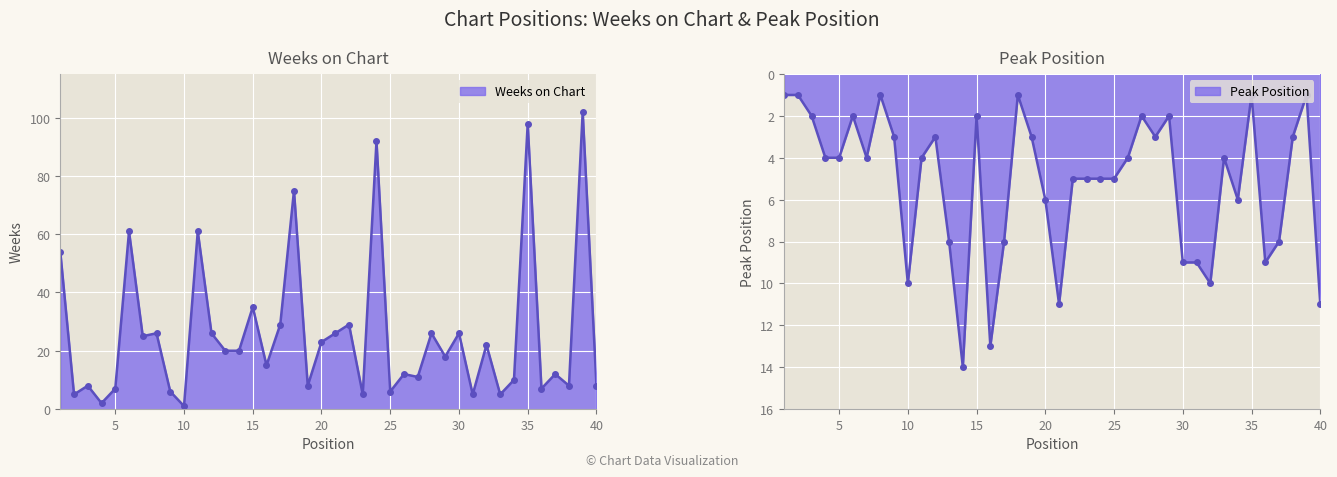

Which series has the widest spread of values?

Weeks on Chart